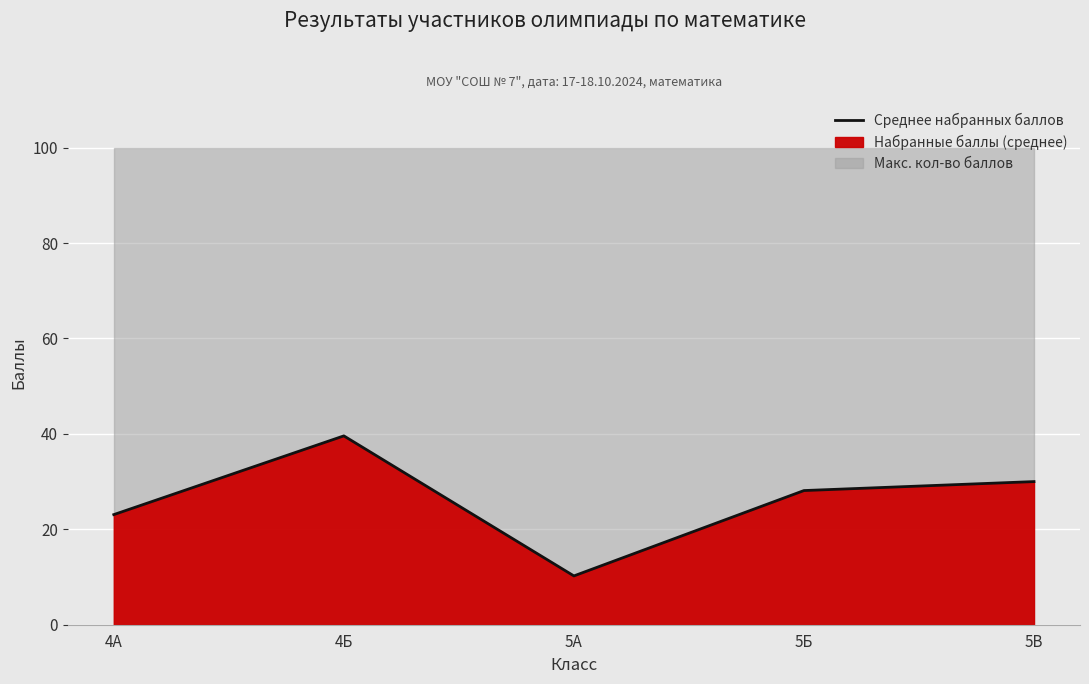

What value does the data have at 5В?

30.0